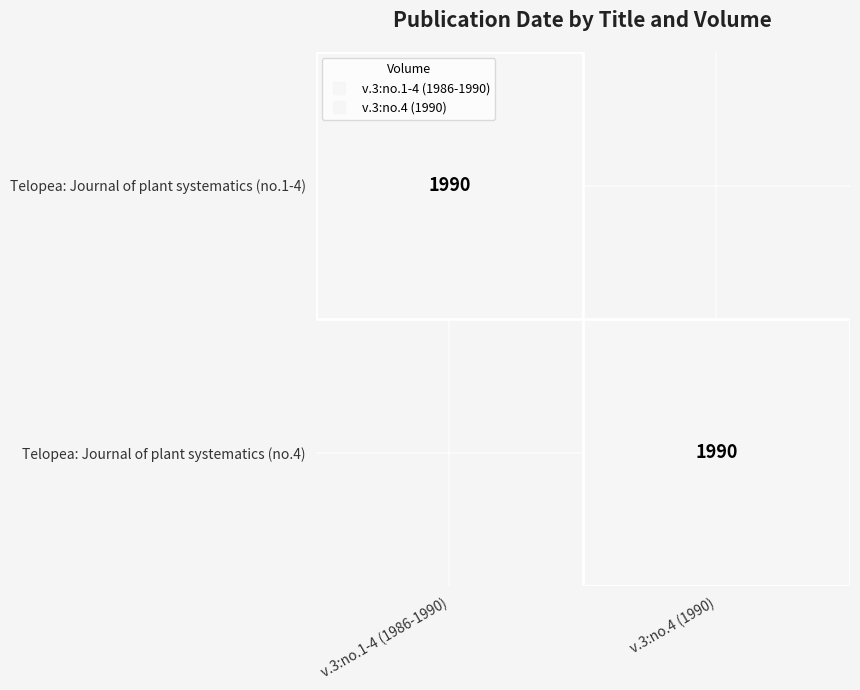

How many distinct data groups are displayed?

2